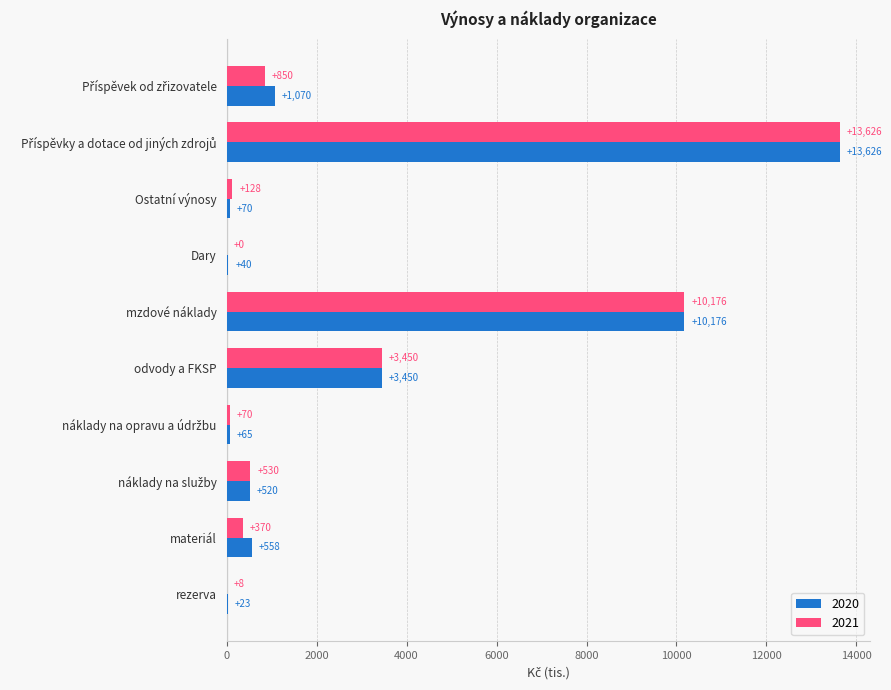

Is it true that 2021 equals 0 at Dary?

True